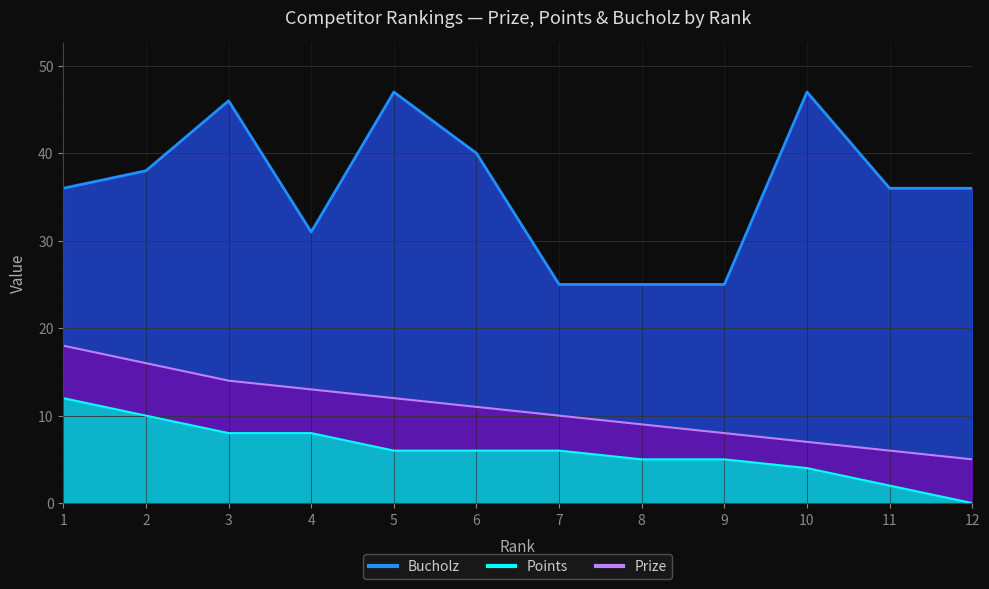

Reading right to left, what are all the values shown in this chart?

Prize: 12=5	11=6	10=7	9=8	8=9	7=10	6=11	5=12	4=13	3=14	2=16	1=18
Points: 12=0	11=2	10=4	9=5	8=5	7=6	6=6	5=6	4=8	3=8	2=10	1=12
Bucholz: 12=36	11=36	10=47	9=25	8=25	7=25	6=40	5=47	4=31	3=46	2=38	1=36